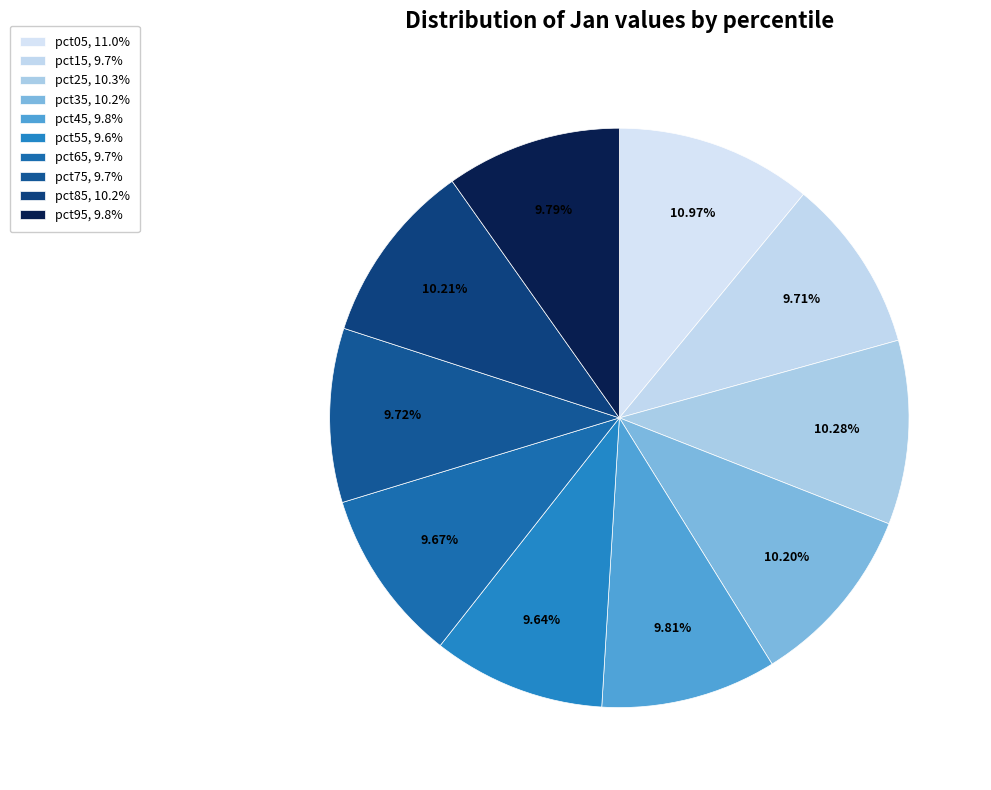

To the nearest percent, what percentage of the pie is pct65?

10%